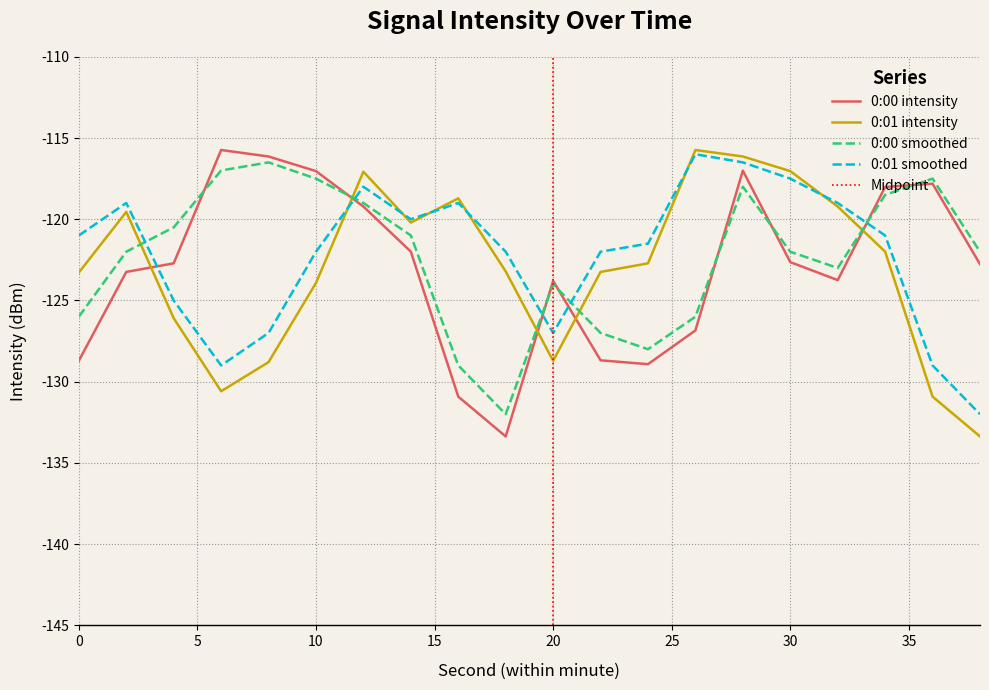

Reading left to right, list all the values displayed in this chart.

0:00 intensity: -128.7	-123.2	-122.7	-115.7	-116.1	-117.0	-119.2	-122.0	-130.9	-133.4	-123.8	-128.7	-128.9	-126.8	-117.0	-122.6	-123.7	-118.0	-117.8	-122.8
0:01 intensity: -123.3	-119.5	-126.1	-130.6	-128.8	-123.9	-117.1	-120.2	-118.7	-123.2	-128.7	-123.2	-122.7	-115.7	-116.1	-117.0	-119.2	-122.0	-130.9	-133.4
0:00 smoothed: -126.0	-122.0	-120.5	-117.0	-116.5	-117.5	-119.0	-121.0	-129.0	-132.0	-124.0	-127.0	-128.0	-126.0	-118.0	-122.0	-123.0	-118.5	-117.5	-122.0
0:01 smoothed: -121.0	-119.0	-125.0	-129.0	-127.0	-122.0	-118.0	-120.0	-119.0	-122.0	-127.0	-122.0	-121.5	-116.0	-116.5	-117.5	-119.0	-121.0	-129.0	-132.0